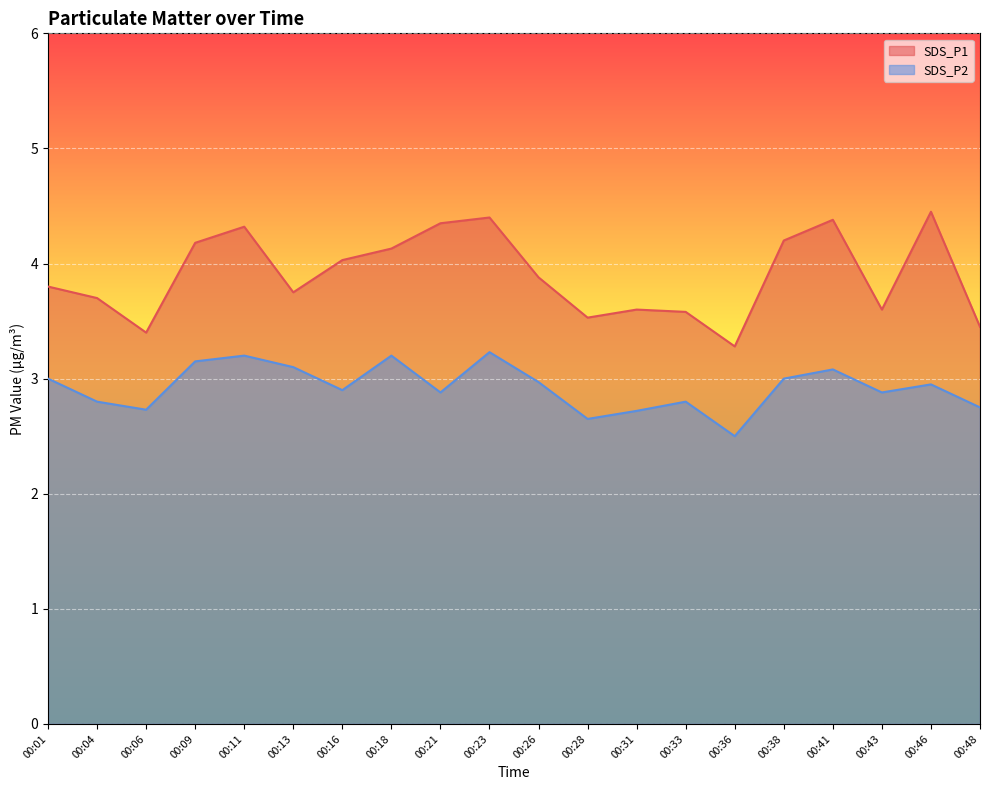

At 00:23, list the series in order from smallest to largest.

SDS_P2, SDS_P1